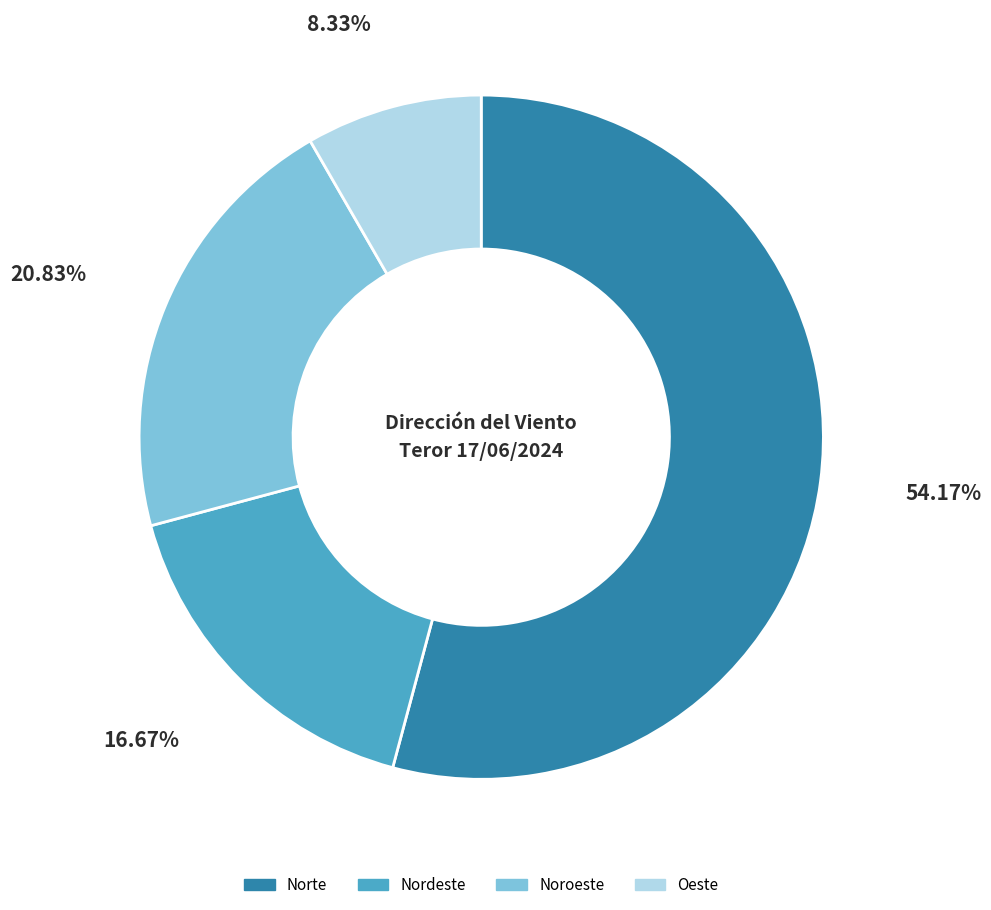

To the nearest percent, what portion does Norte represent?

54%